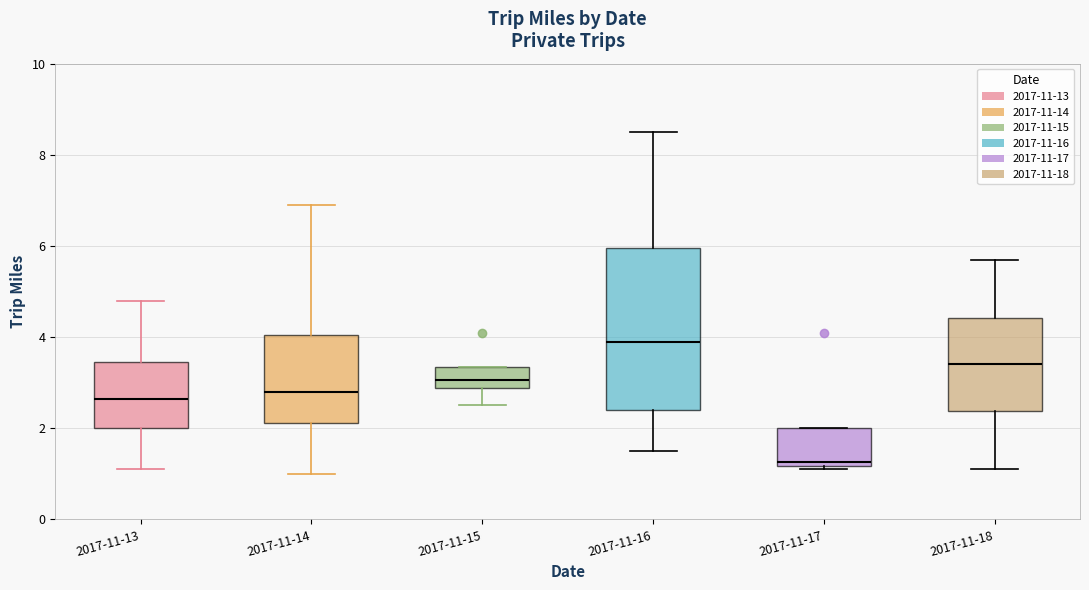

Which box has the highest median line?

2017-11-16